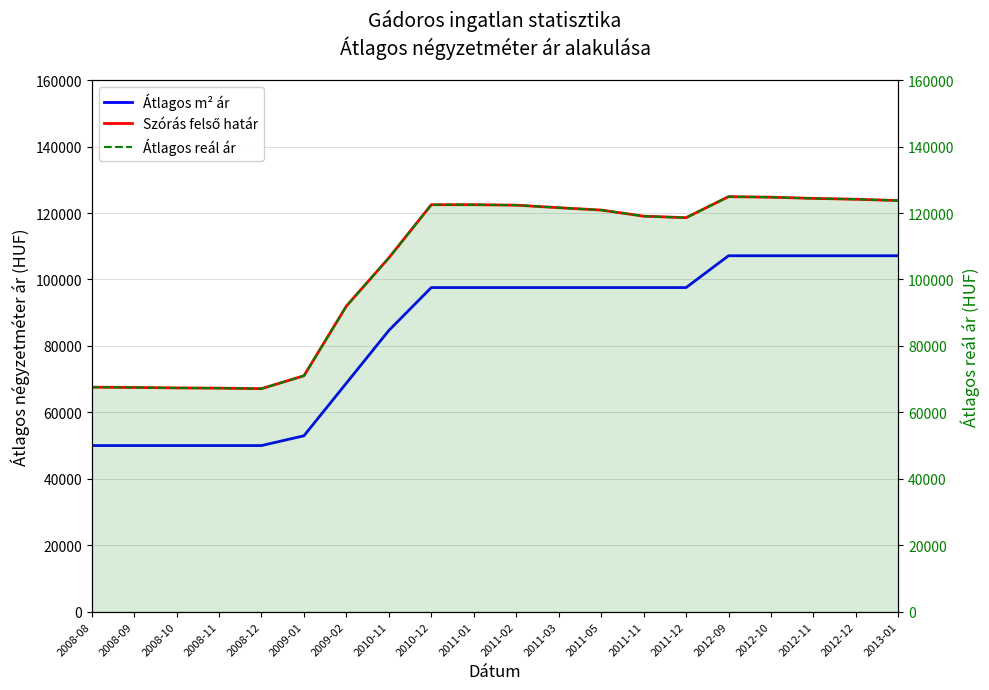

What is the highest value of the Átlagos reál ár series?

124928